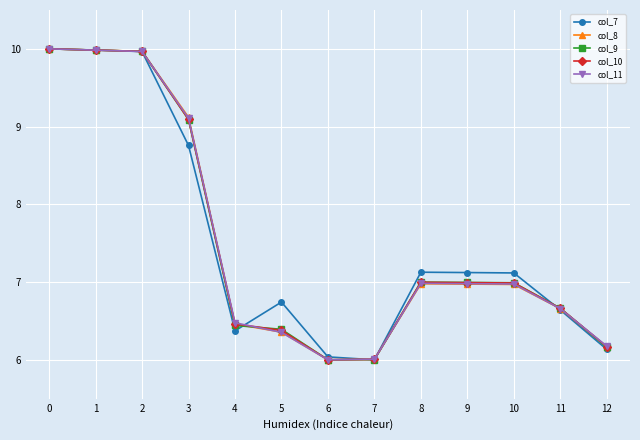

How many distinct data groups are displayed?

5